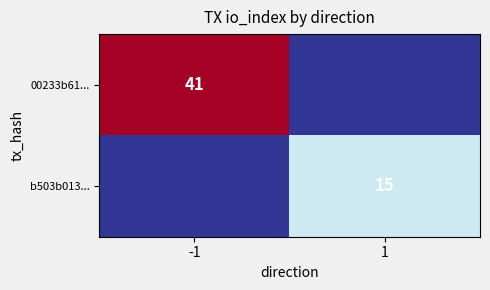

True or false: b503b013... has a value of 15 at 1.

True